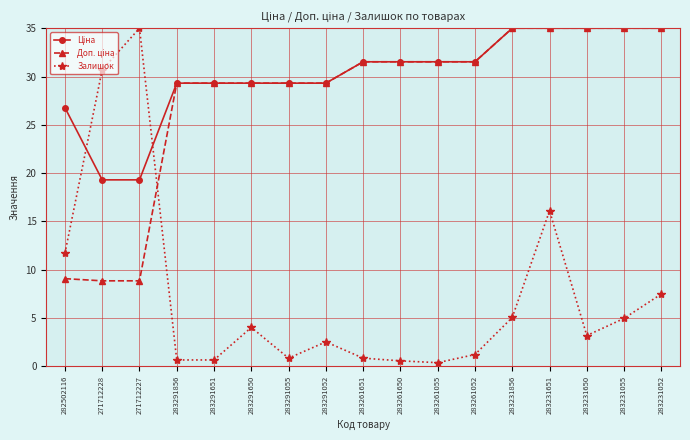

At how many categories does at least one series exceed 23?

17